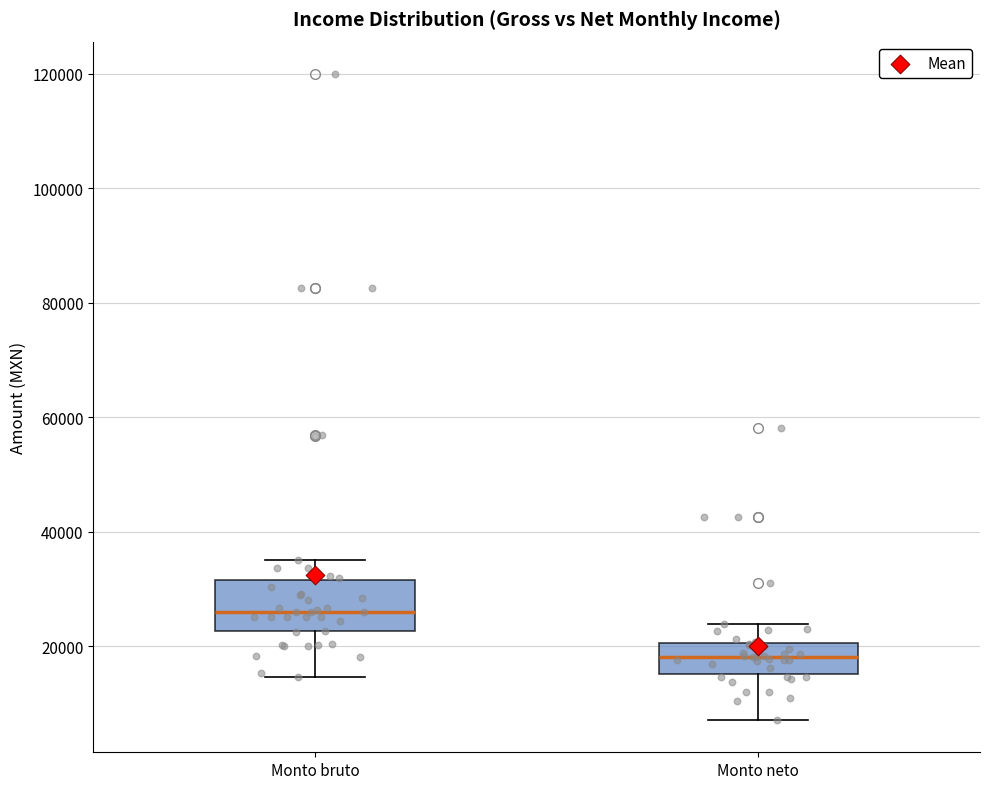

Reading left to right, transcribe this box plot: for each box, give where its median line is, the range the box spans, and where its two whiskers end, as read against the y-axis. The values are not printed on the chart, so give them approximately, as read against the axis.

Monto bruto: median 26000, box 22000 to 32000, whiskers 14000 to 36000
Monto neto: median 18000, box 16000 to 20000, whiskers 8000 to 24000